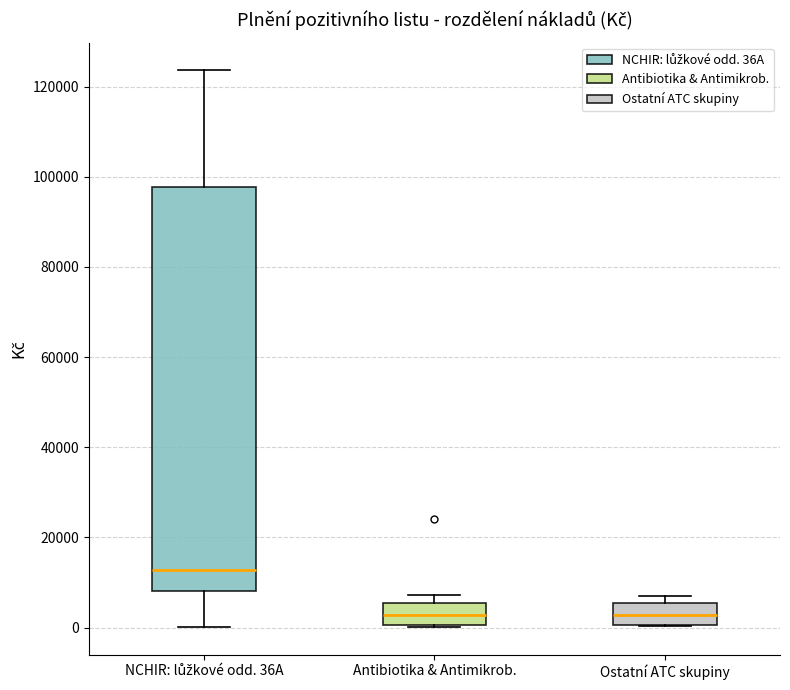

Reading left to right, read every box against the y-axis: the position of its median line, the range the box covers, and the ends of its whiskers. The values are not printed on the chart, so give them approximately, as read against the axis.

NCHIR: lůžkové odd. 36A: median 12000, box 8000 to 98000, whiskers 0 to 124000
Antibiotika & Antimikrob.: median 2000, box 0 to 6000, whiskers 0 to 8000
Ostatní ATC skupiny: median 2000, box 0 to 6000, whiskers 0 to 8000